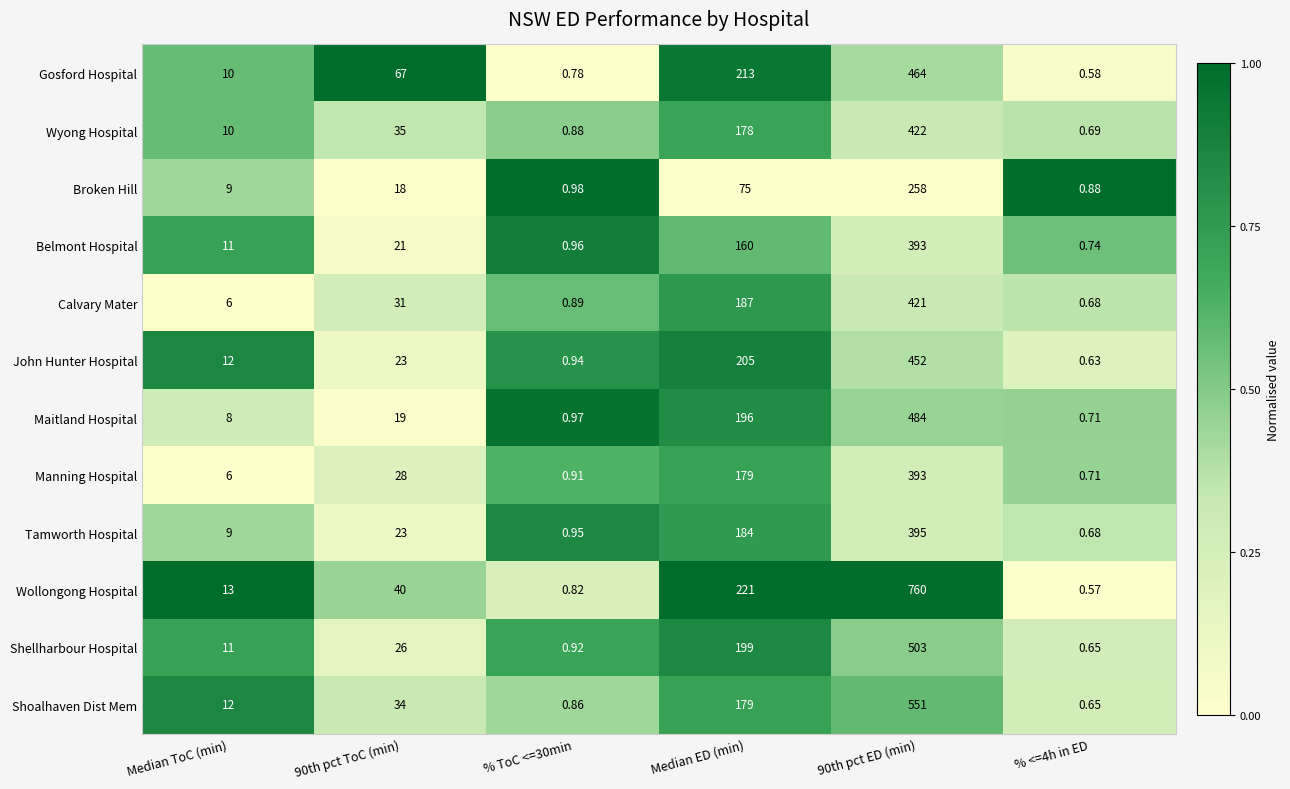

Which series has the largest range (max minus min)?

Wollongong Hospital